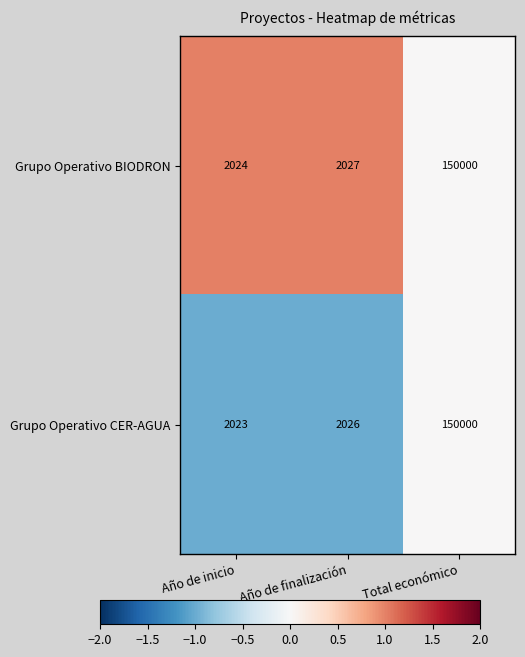

Read the Grupo Operativo CER-AGUA value at Año de finalización, to the nearest 10.

2030